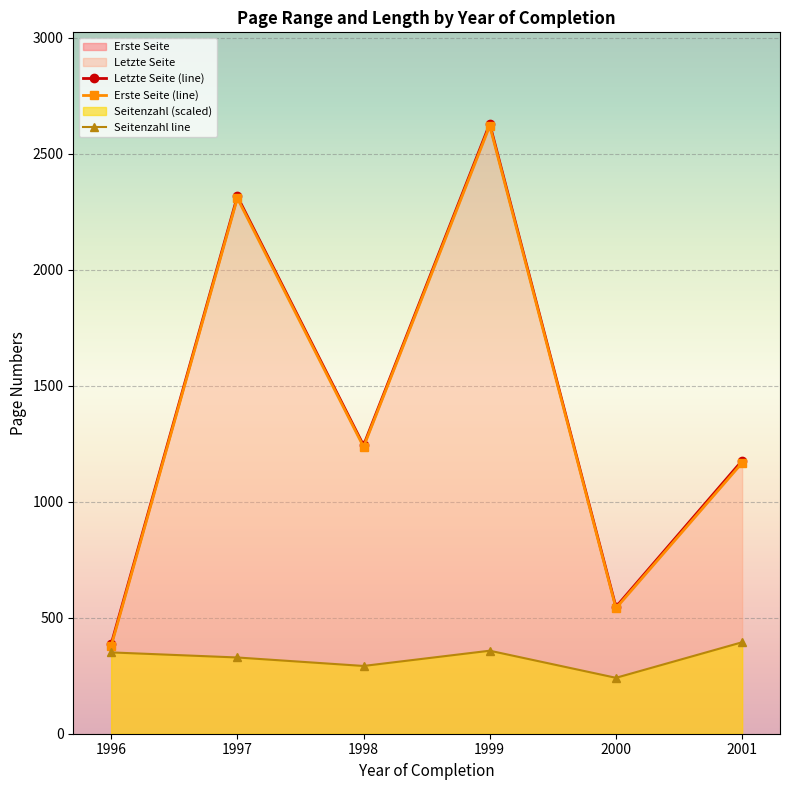

Is it true that Seitenzahl line equals 357.9 at 1999?

True